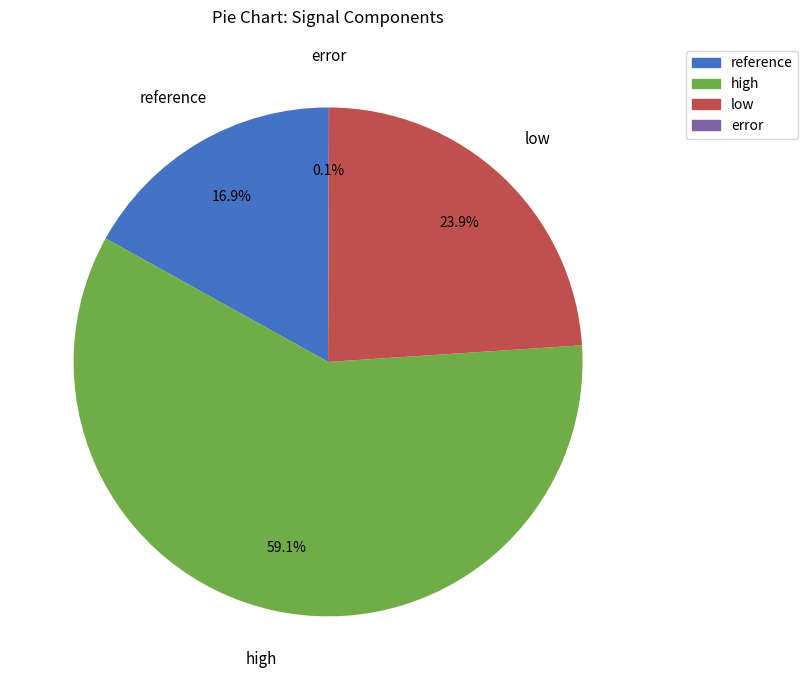

Does any single category account for the majority?

Yes